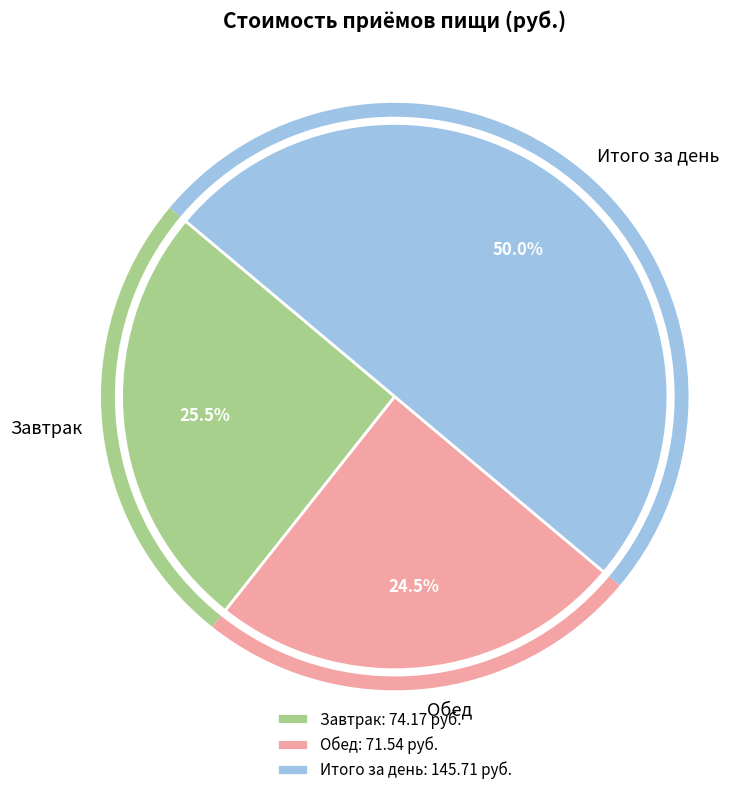

Does Обед represent more than half of the total?

No